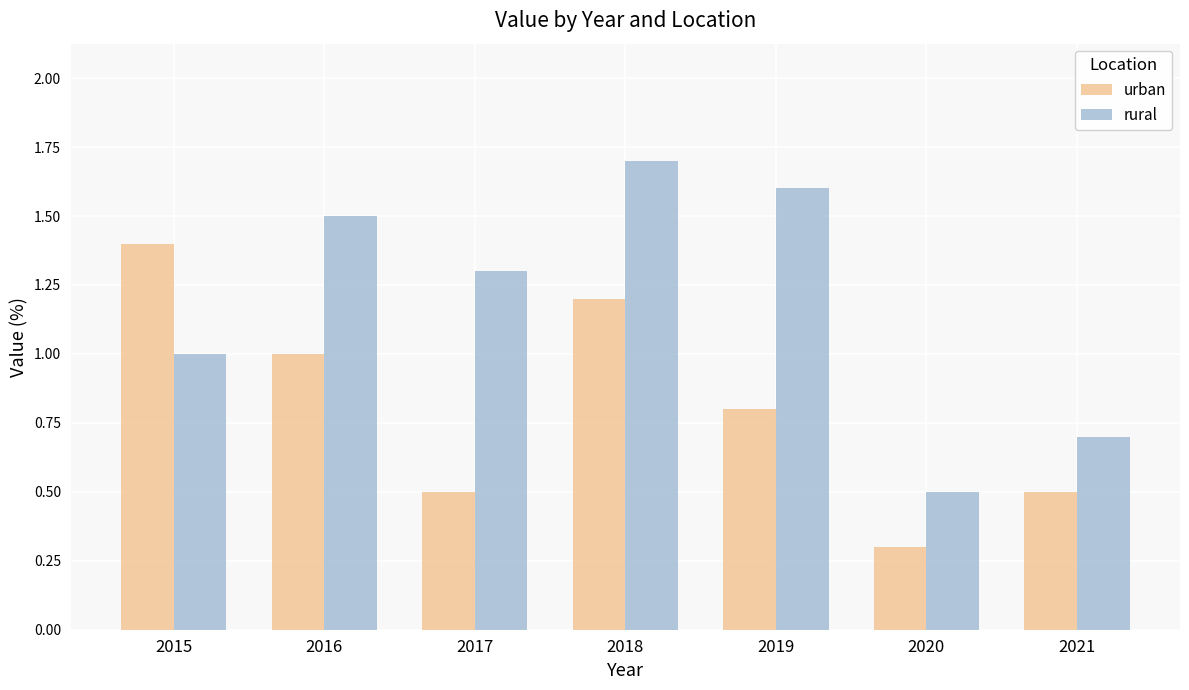

Reading left to right, transcribe all the data shown in this chart.

urban: 1.4	1.0	0.5	1.2	0.8	0.3	0.5
rural: 1.0	1.5	1.3	1.7	1.6	0.5	0.7